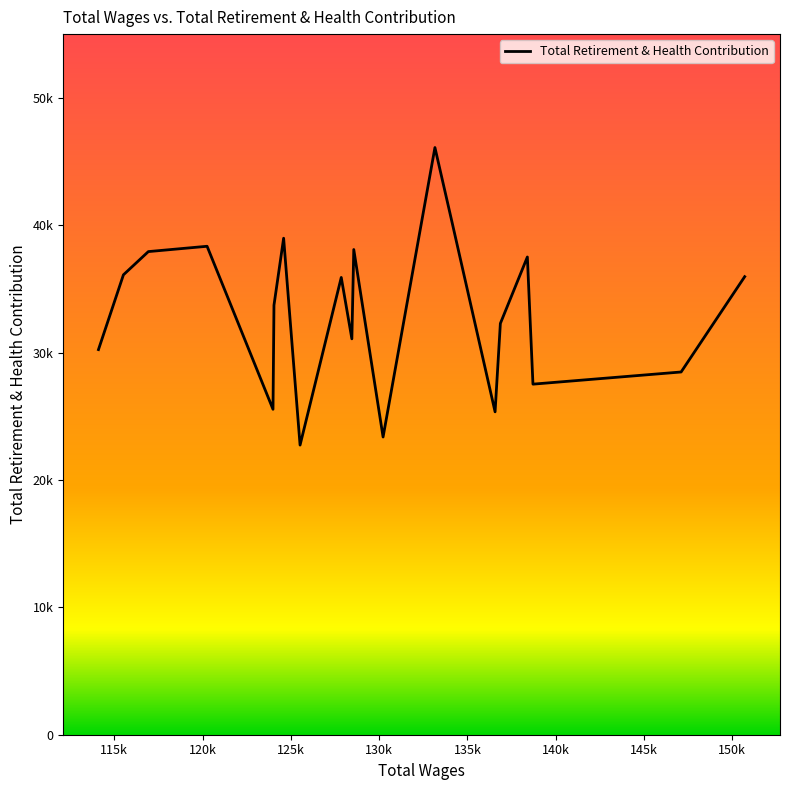

How many points are higher than both their immediate neighbors (excluding endpoints)?

6